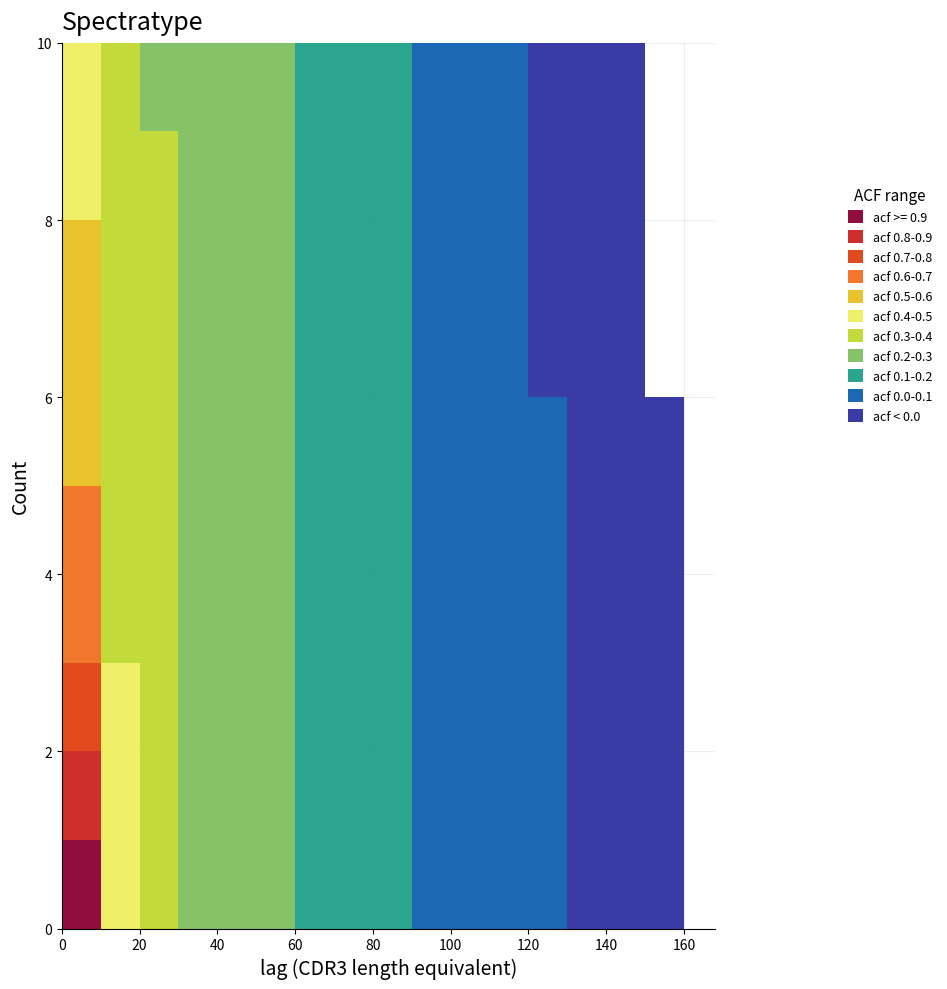

What is the total height of the stacked bar covering 10 to 20 on the x-axis? The values are not printed on the chart, so give them approximately, as read against the axis.

10